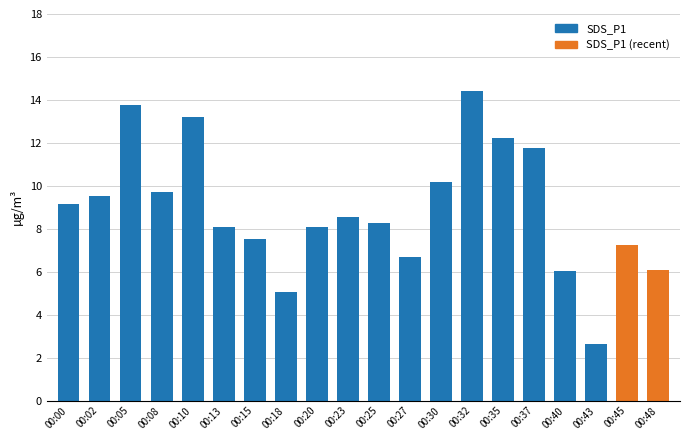

True or false: the data shows 2.0 at 00:20.

False